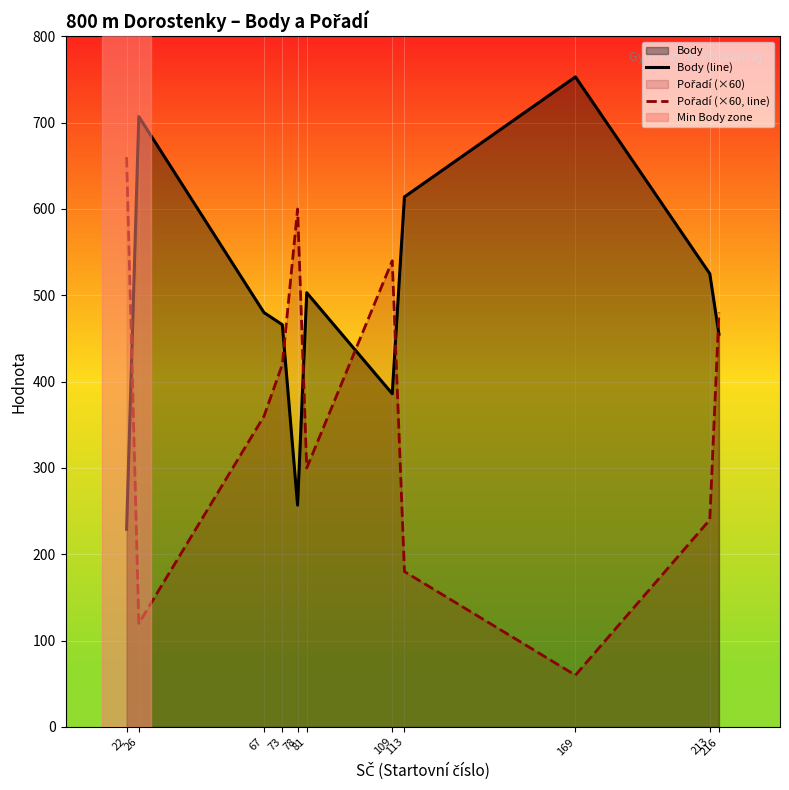

Which series has the largest range (max minus min)?

Pořadí (×60, line)